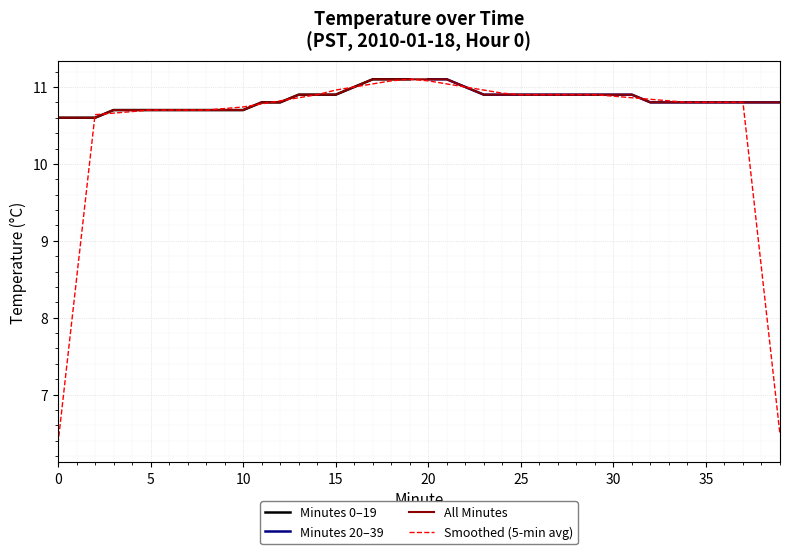

What is the maximum value for Minutes 0–19?

11.1